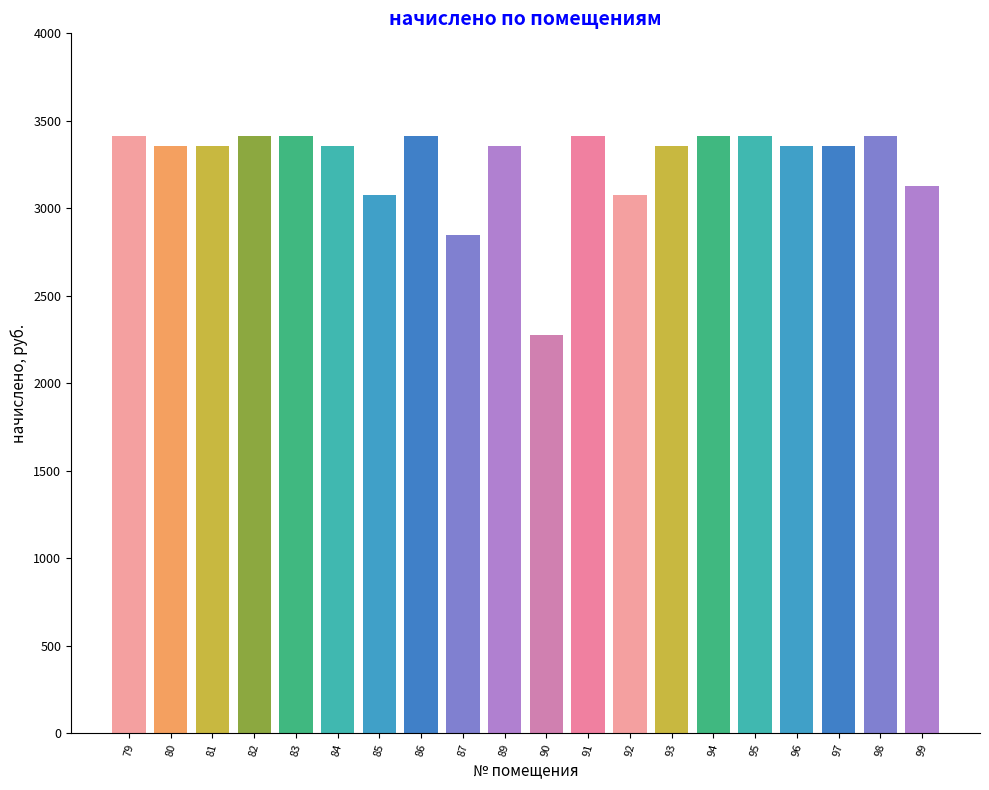

Between 89 and 85, which is larger?

89